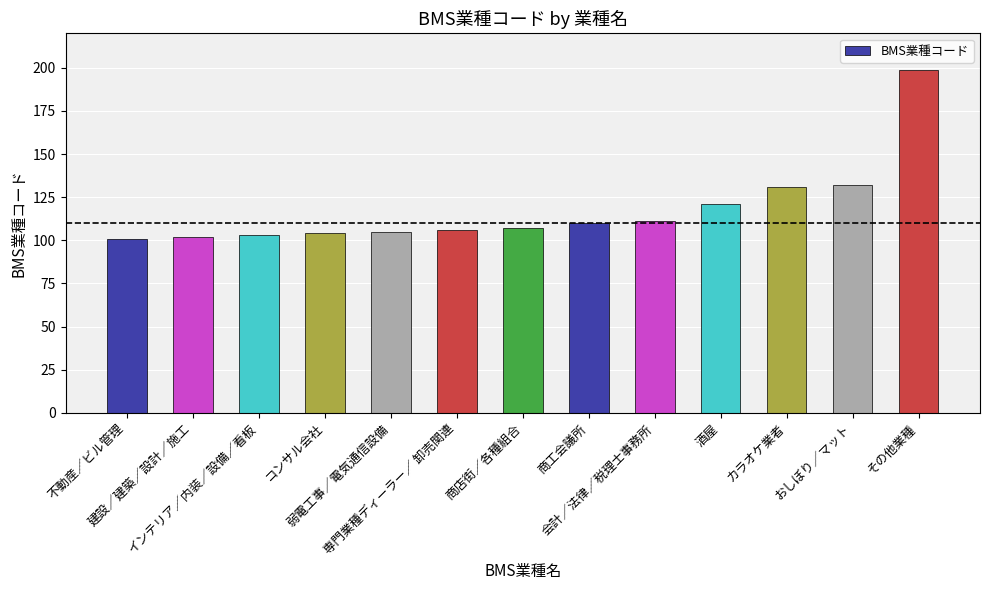

What is the average value?

118